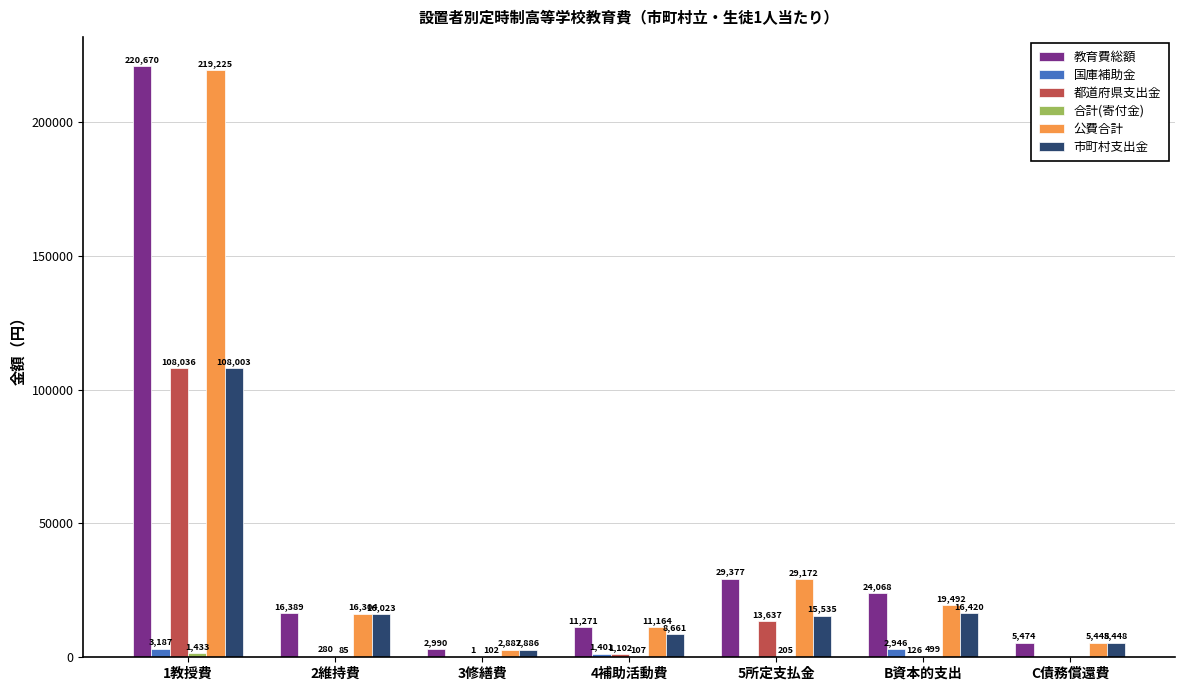

Are the bars horizontal?

No